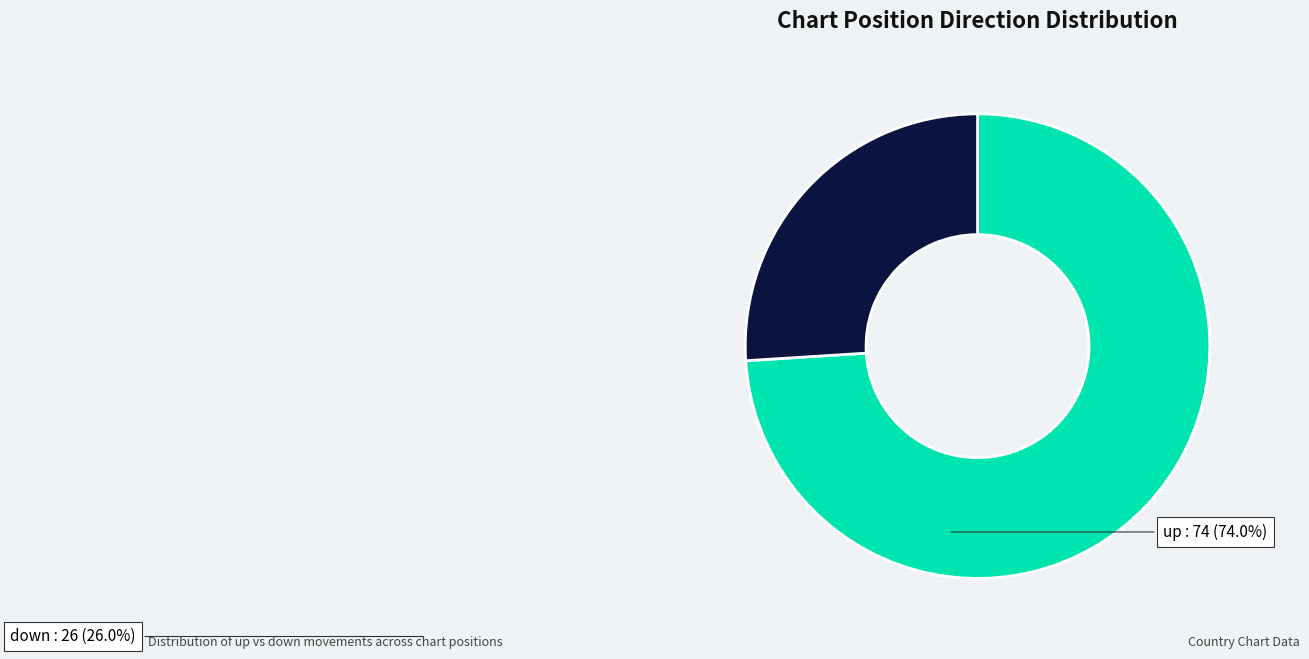

Approximately how many times larger is the value at down compared to up?

0.4